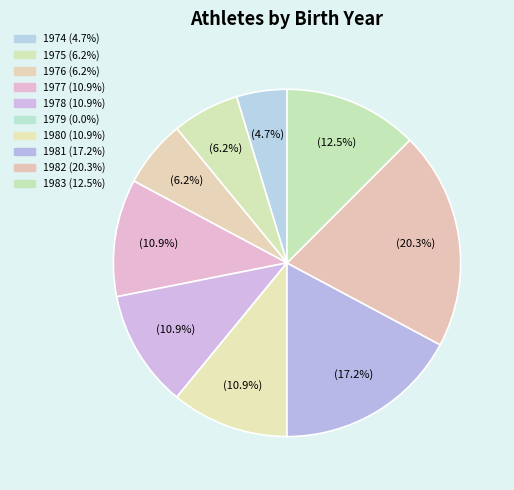

How many segments does this pie chart have?

10